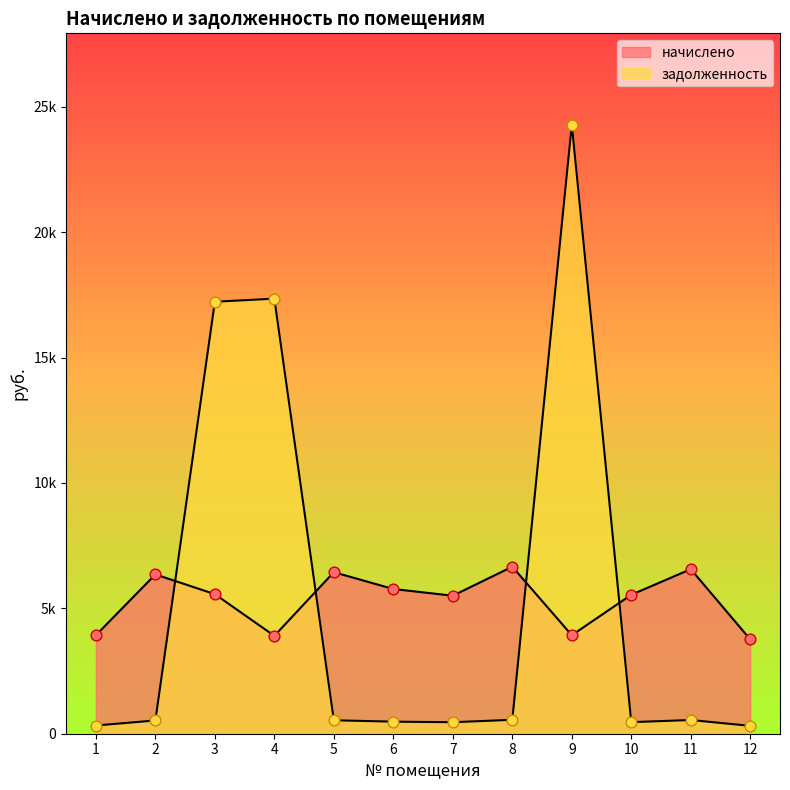

What are all the series names shown in the legend?

начислено, задолженность